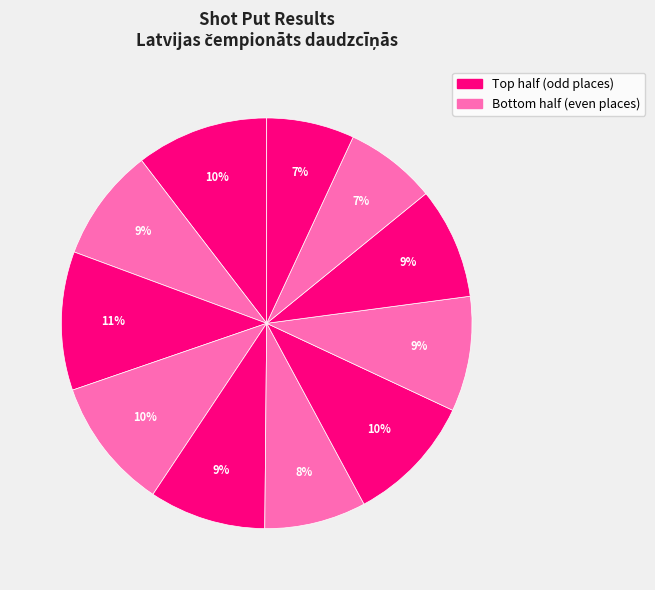

How many segments does this pie chart have?

11